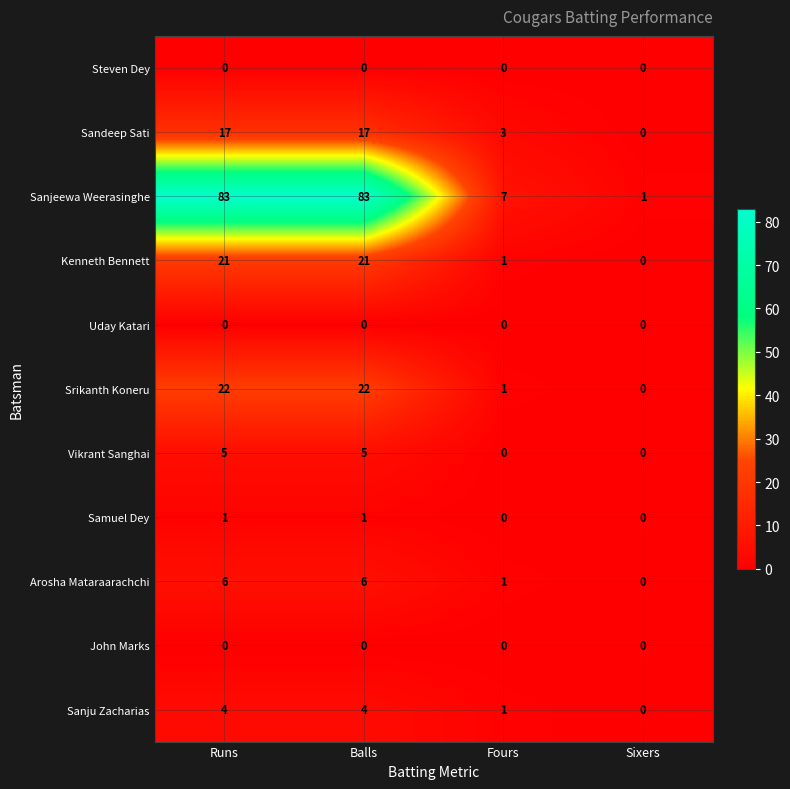

What value does the Sanju Zacharias series have at Runs?

4